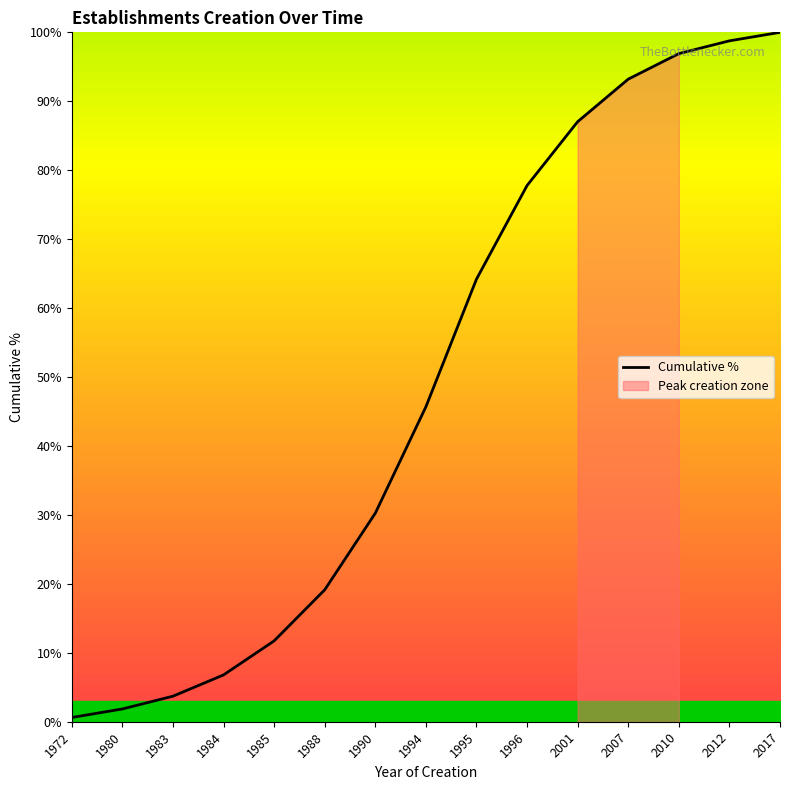

How many data points are less than 45?

7